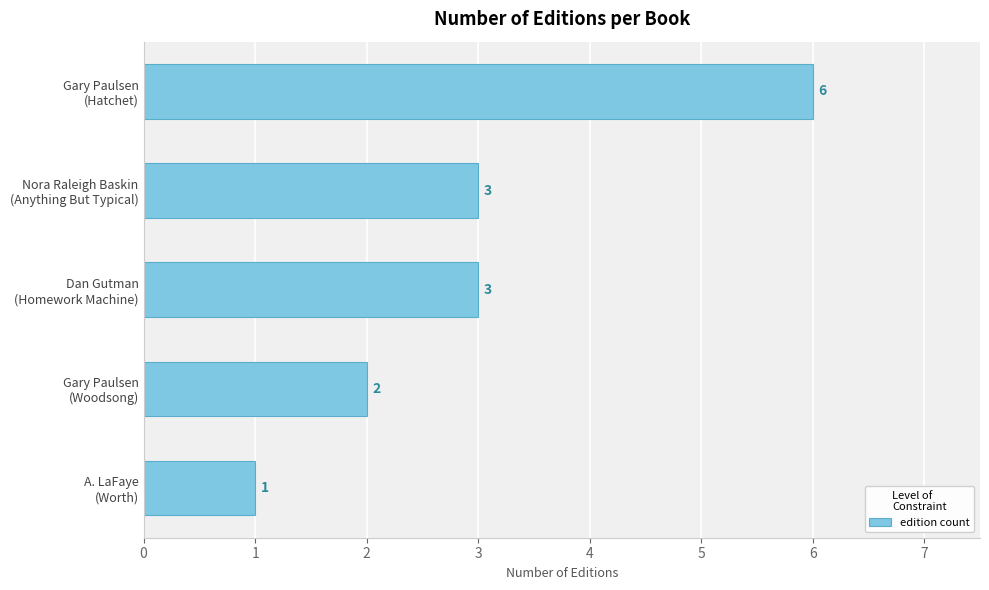

How many values are between 2 and 3?

3